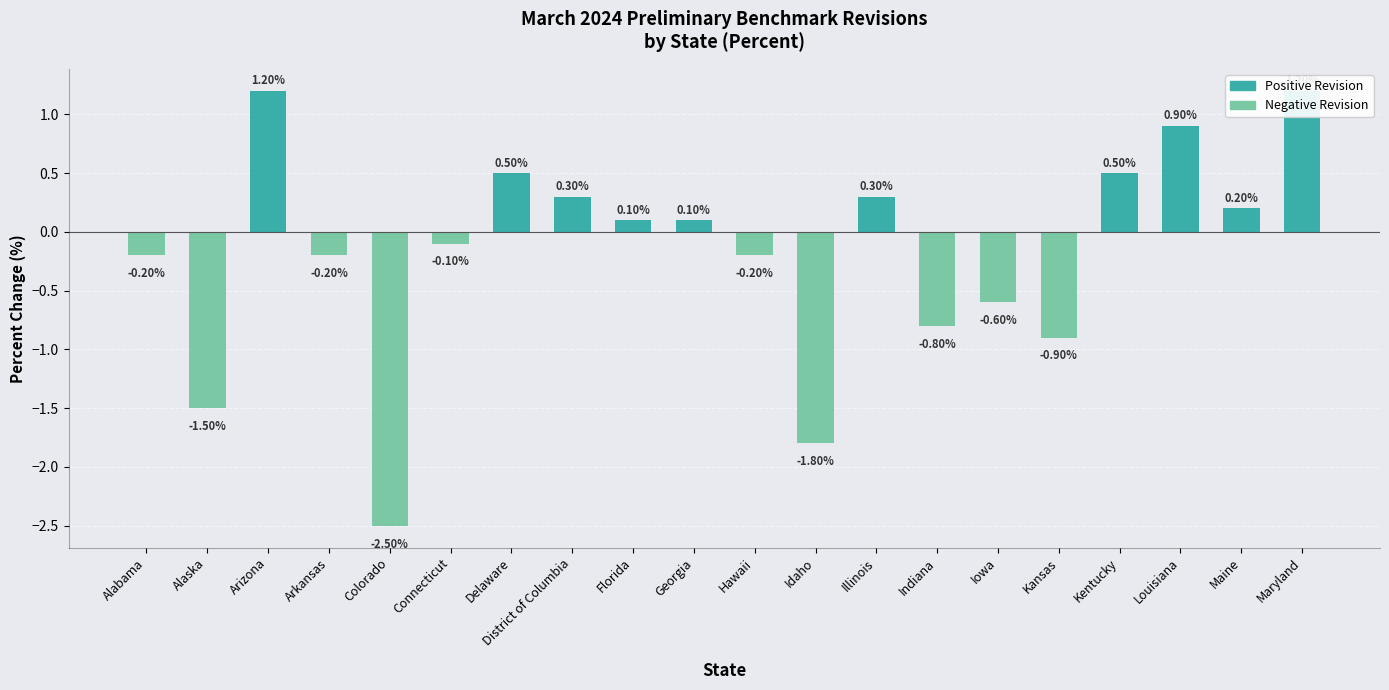

What is the difference between the second highest and second lowest values?

3.0